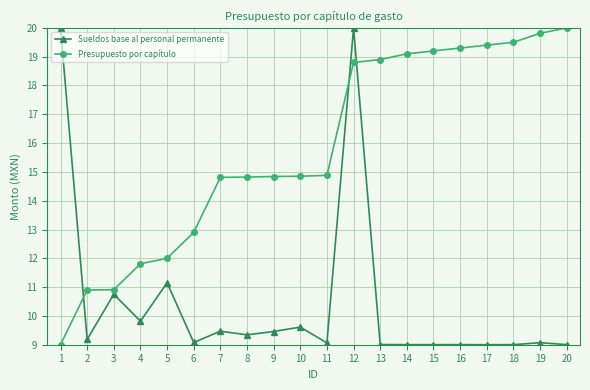

Rank the series at 7 from highest to lowest value.

Presupuesto por capítulo, Sueldos base al personal permanente